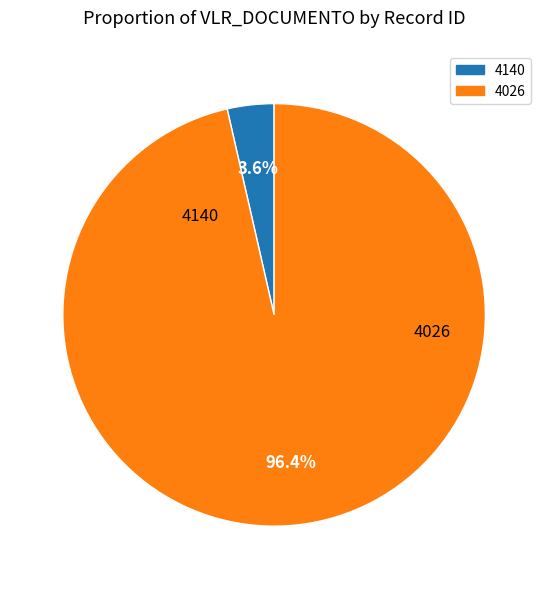

Count the number of slices in the pie.

2